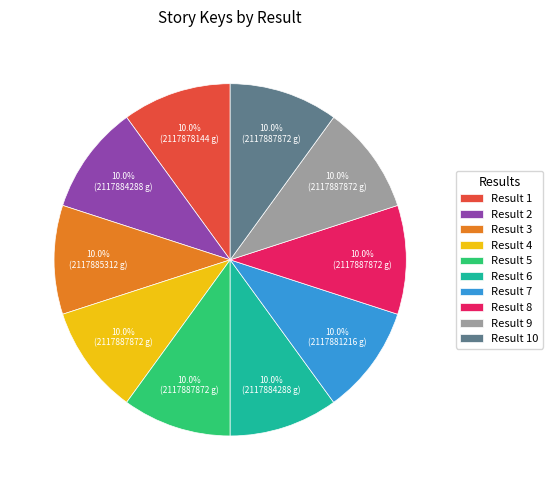

What percentage do Result 7 and Result 6 together represent?

20.0%